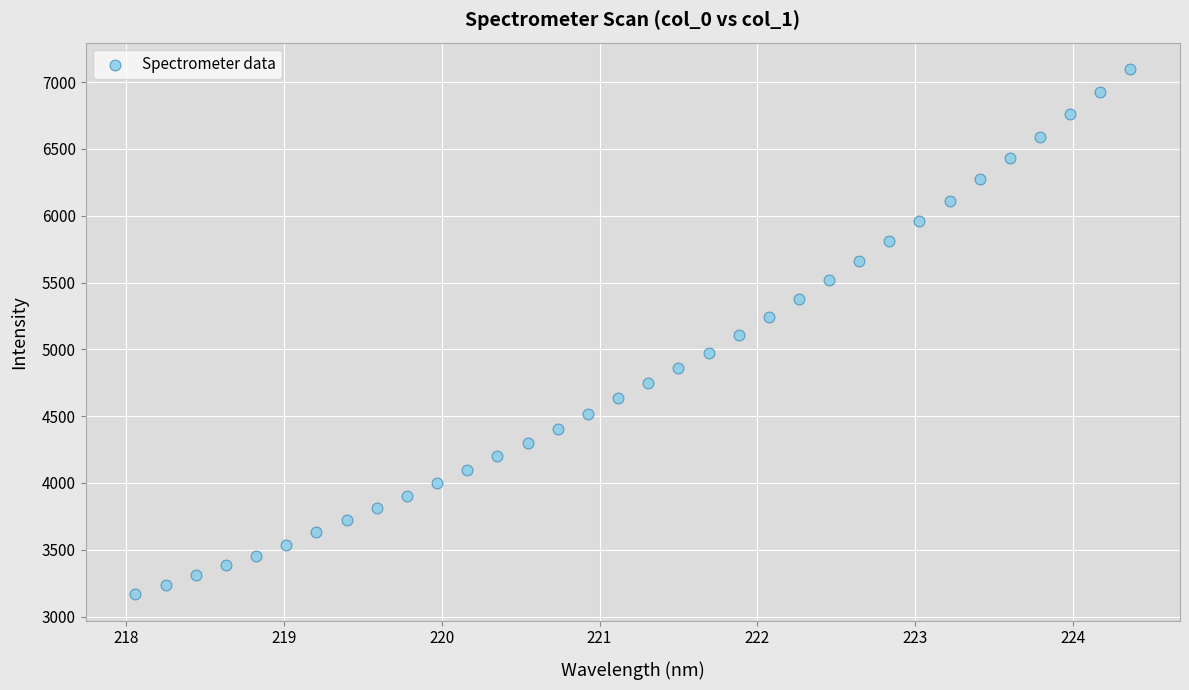

What is the range of X values (max minus min)?

6.3